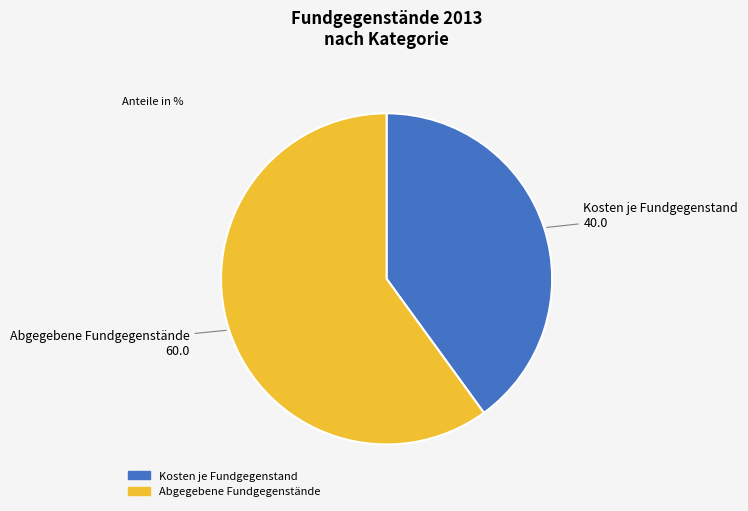

Does any single category account for the majority?

Yes